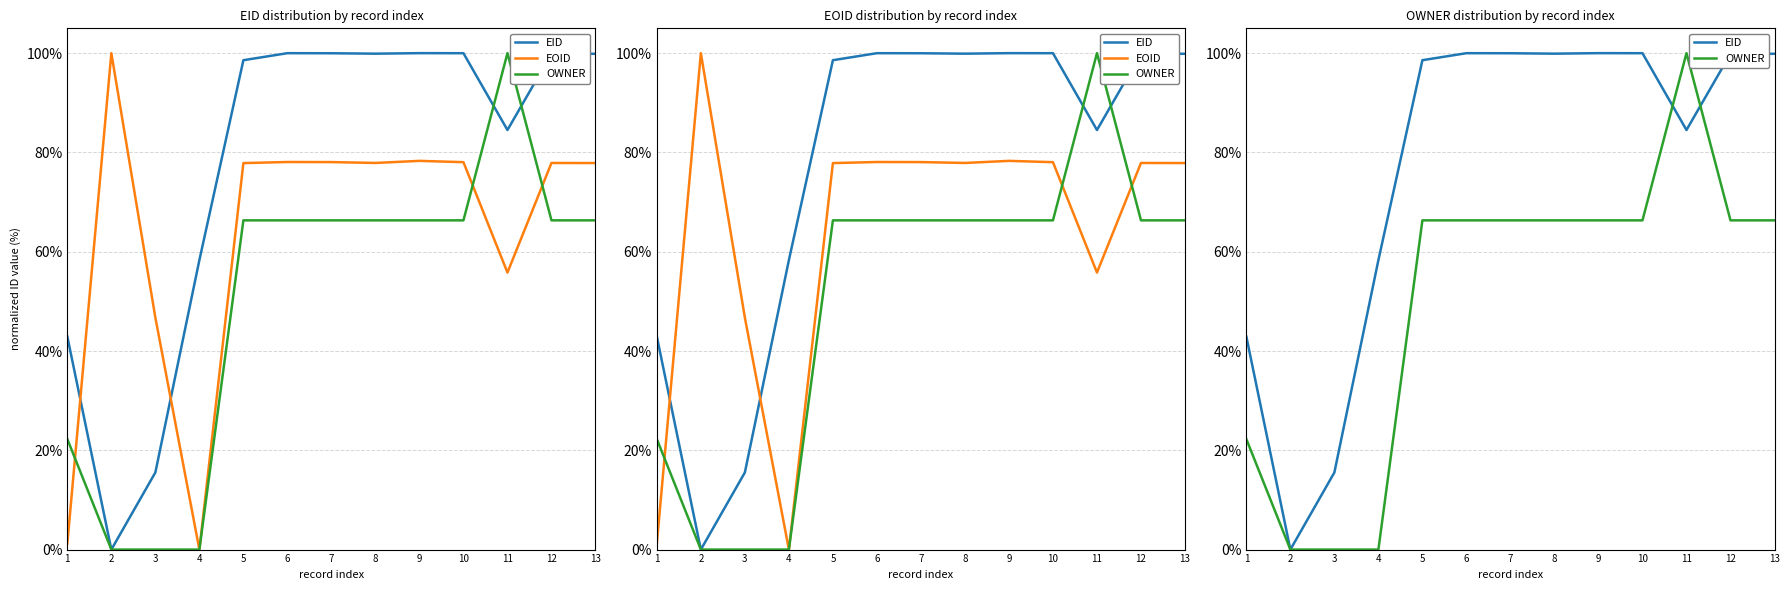

True or false: EOID has a value of 1.0 at 5.

False